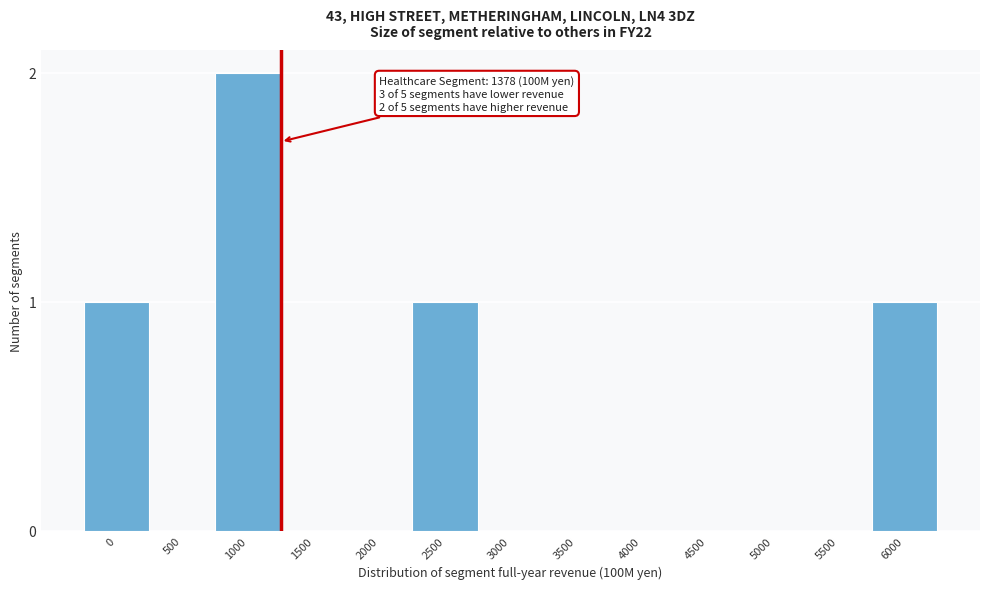

Reading left to right, list all the values displayed in this chart.

0=1	500=0	1000=2	1500=0	2000=0	2500=1	3000=0	3500=0	4000=0	4500=0	5000=0	5500=0	6000=1